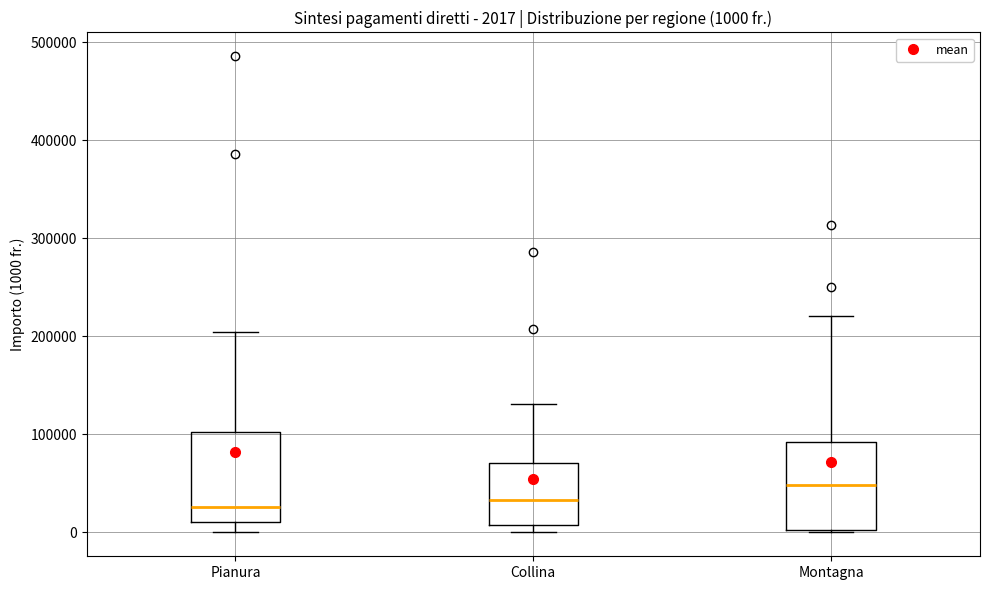

Which box has the highest median line?

Montagna